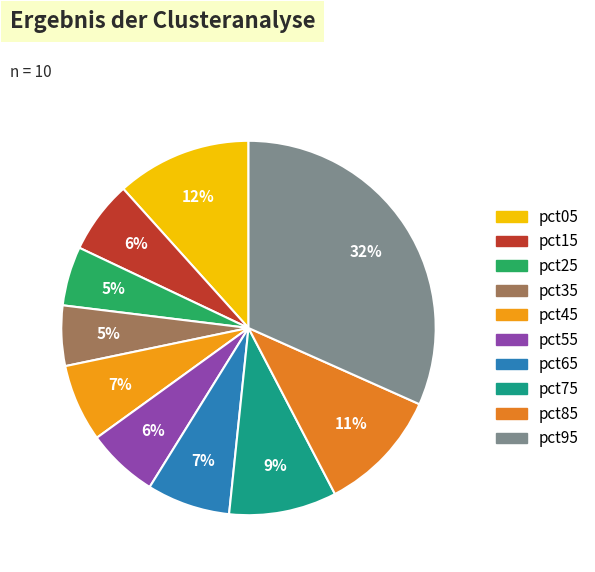

To the nearest percent, what is the average slice percentage?

10%